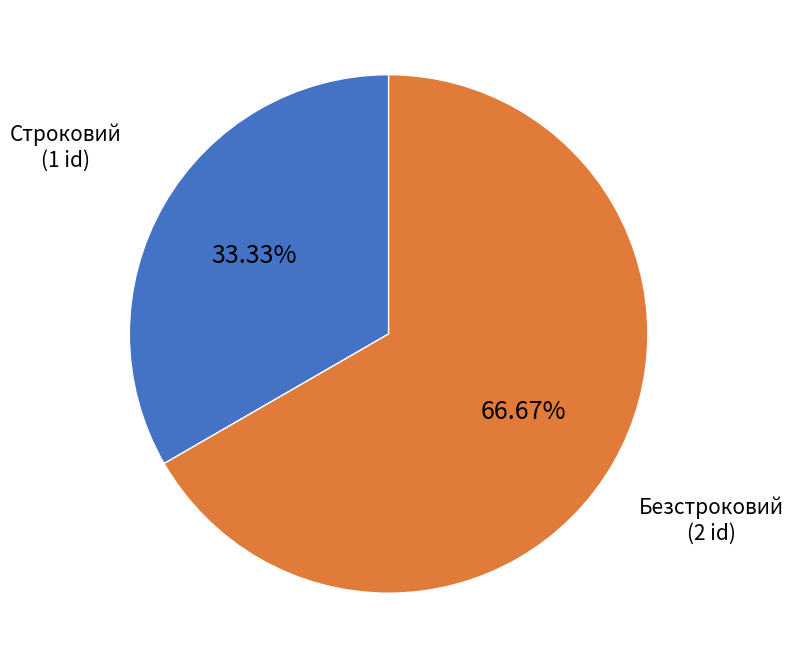

What is the ratio of the value at Безстроковий to the value at Строковий?

2.0